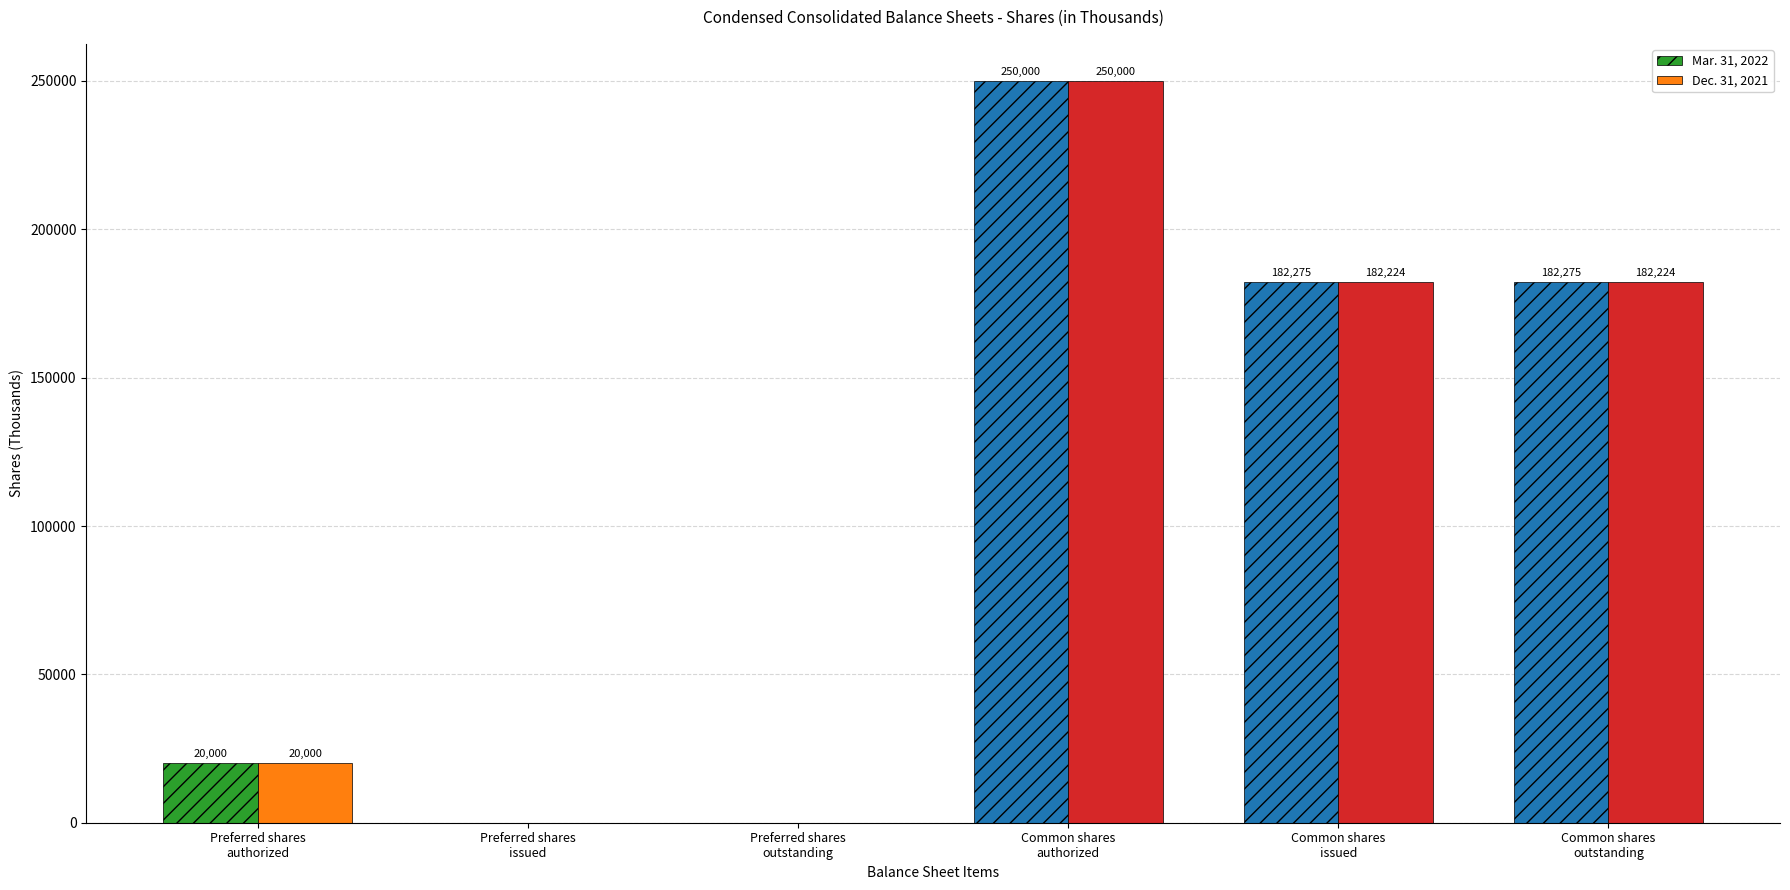

What is the greatest value displayed?

250000